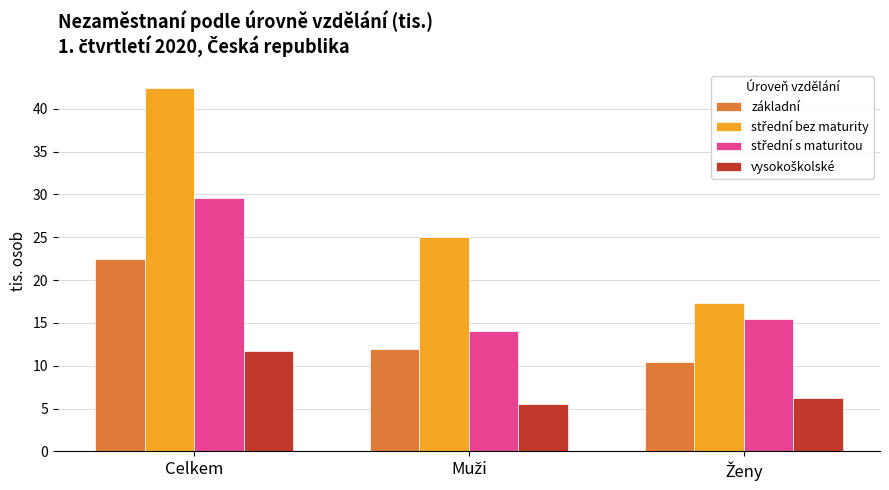

What is the sum of all základní values?

44.9